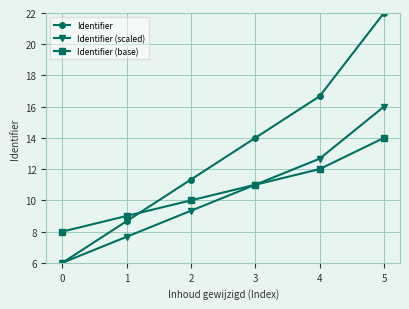

What are all the series names shown in the legend?

Identifier, Identifier (scaled), Identifier (base)